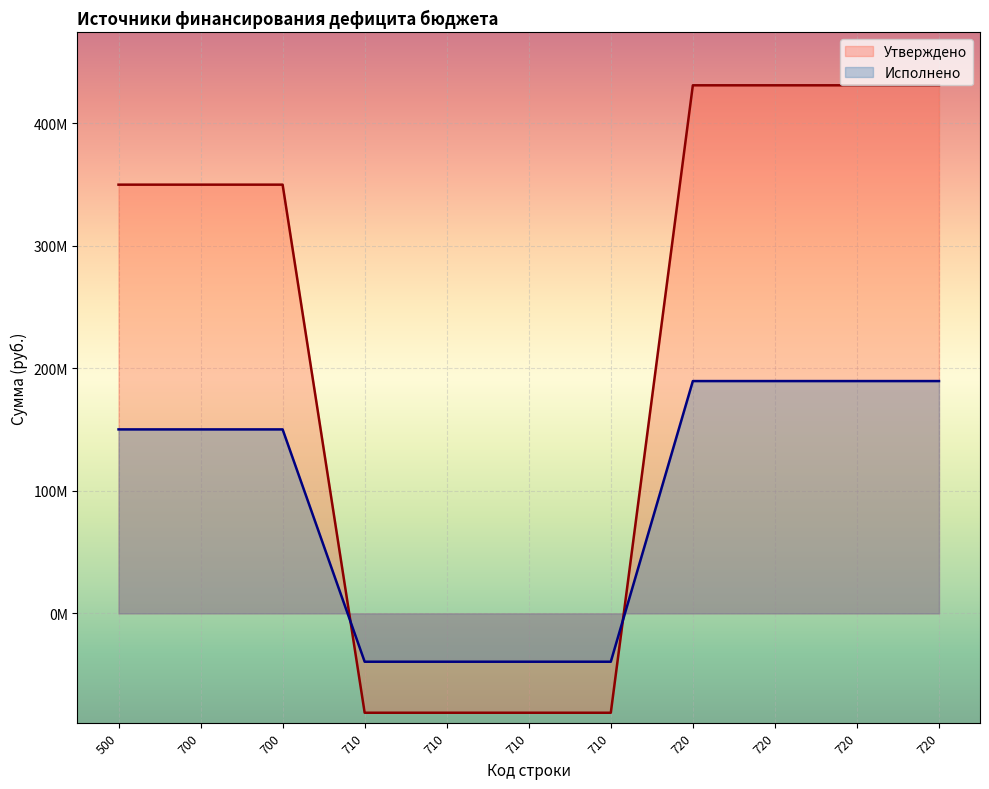

Reading left to right, transcribe all the data shown in this chart.

Утверждено: 349922299.7	349922299.7	349922299.7	-81087556.3	-81087556.3	-81087556.3	-81087556.3	431009856.1	431009856.1	431009856.1	431009856.1
Исполнено: 150167526.0	150167526.0	150167526.0	-39445587.4	-39445587.4	-39445587.4	-39445587.4	189613113.3	189613113.3	189613113.3	189613113.3